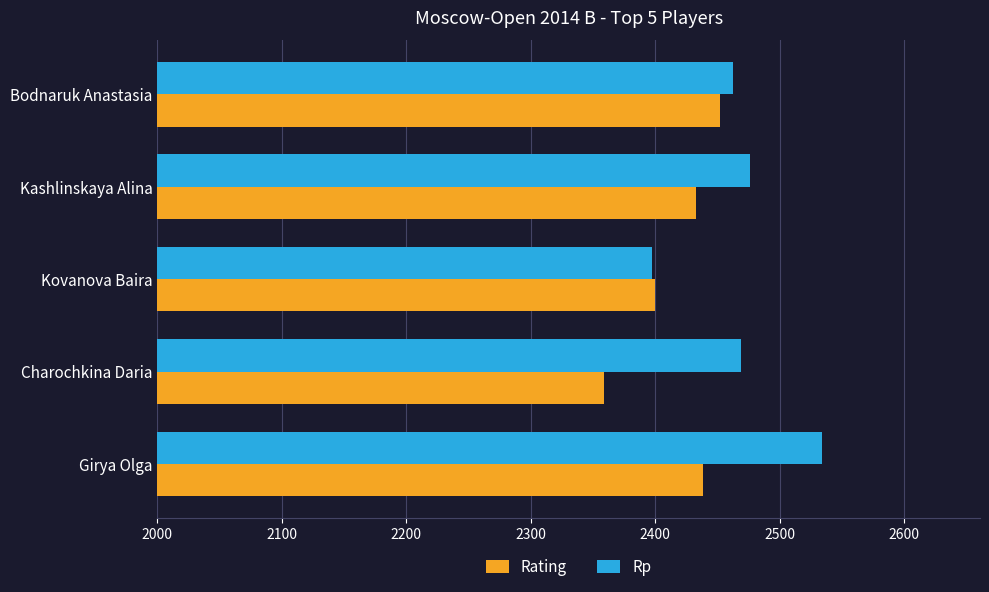

At which category is the sum across all series the highest?

Girya Olga